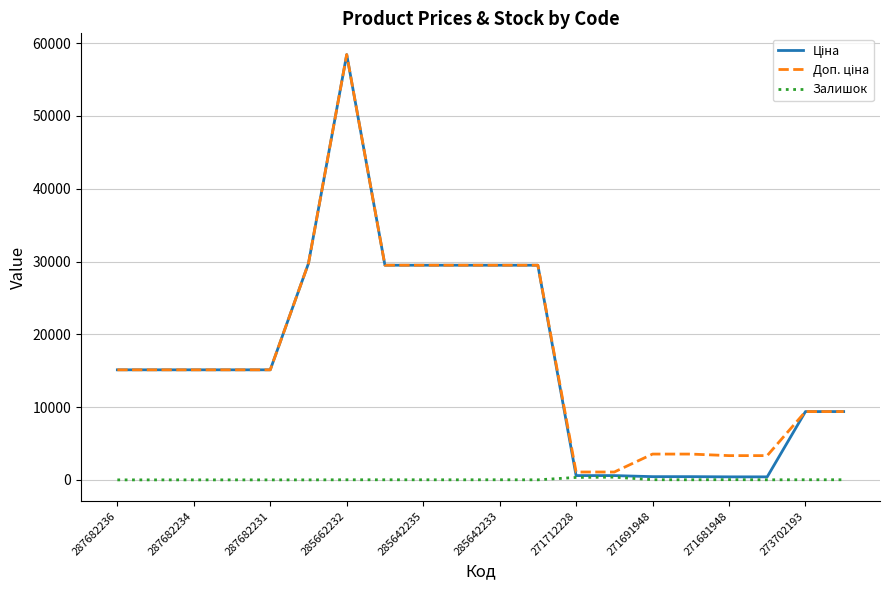

What is the greatest value displayed?

58426.5